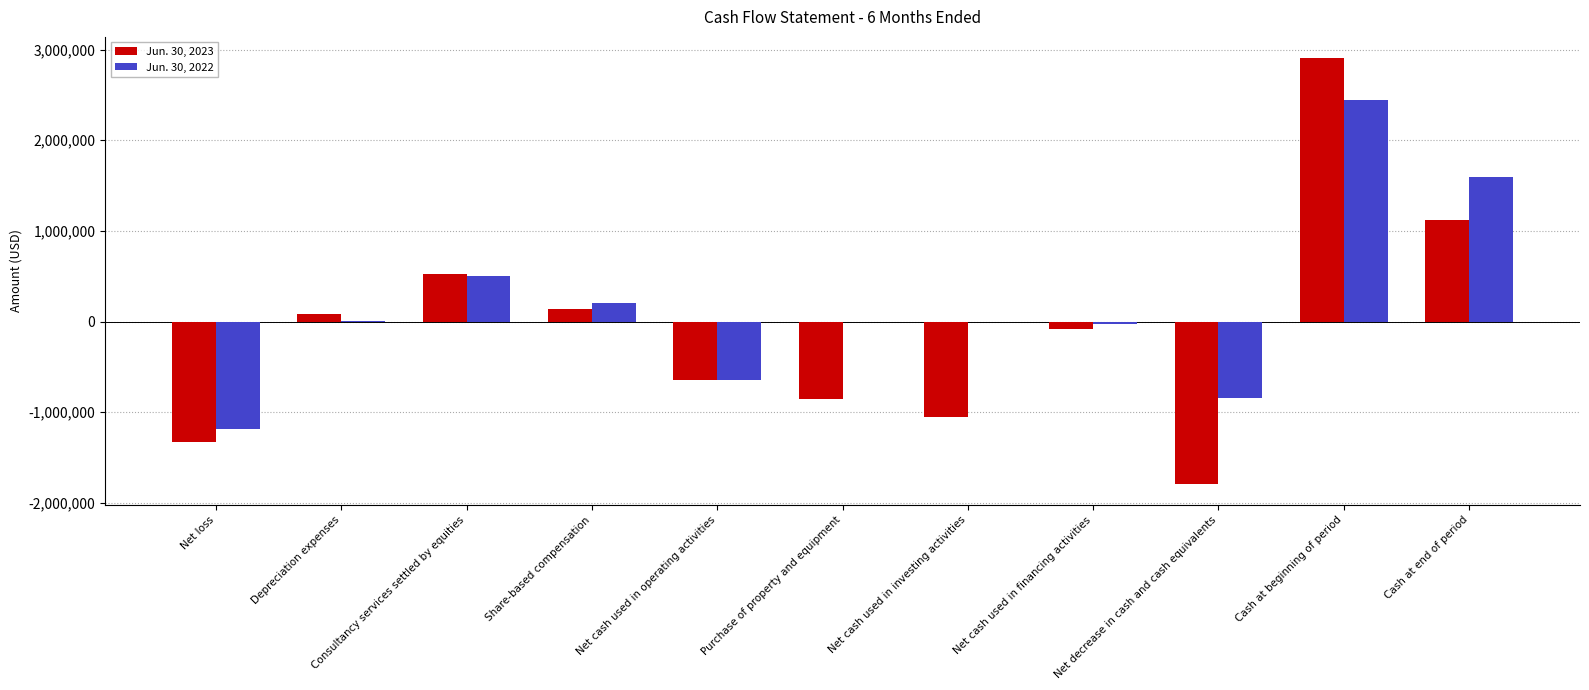

The value of Jun. 30, 2023 at Purchase of property and equipment is -857870. True or false?

True